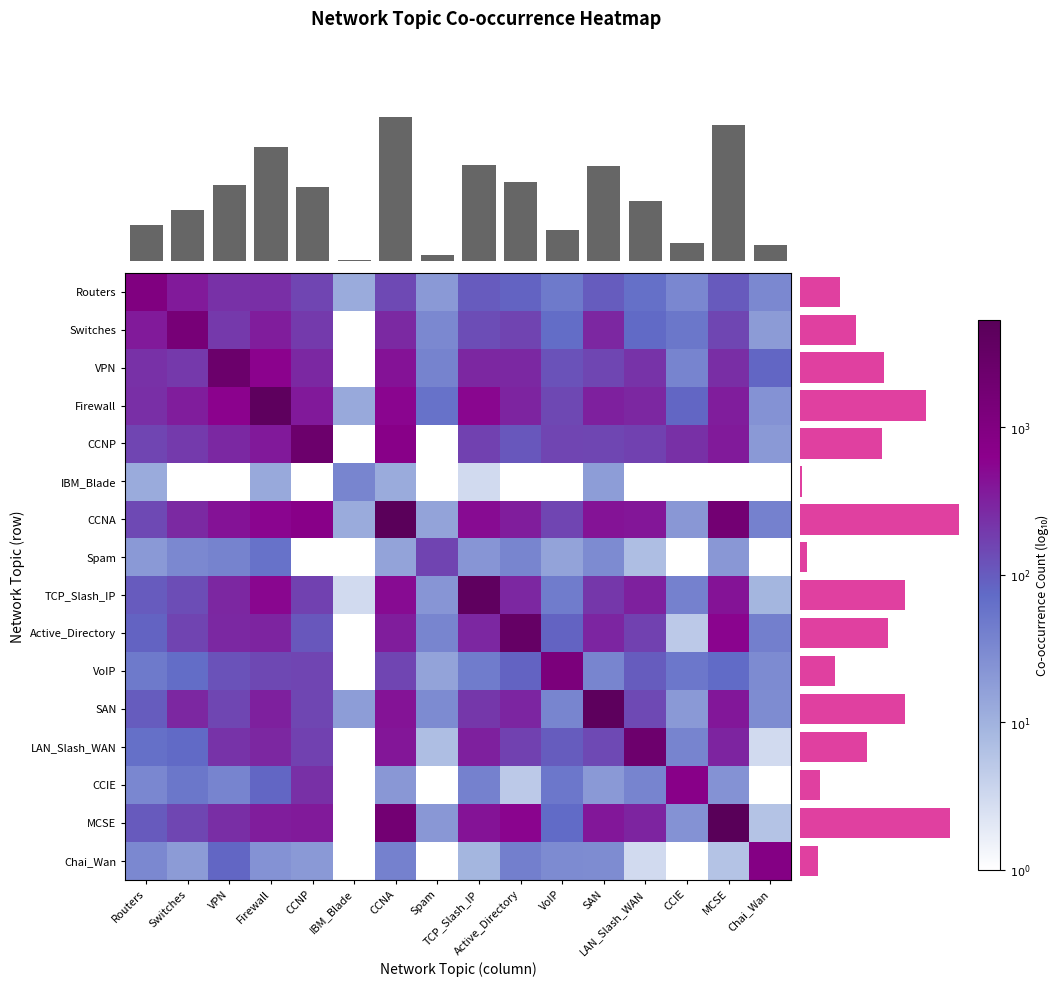

How many positive values does the Spam series have?

12